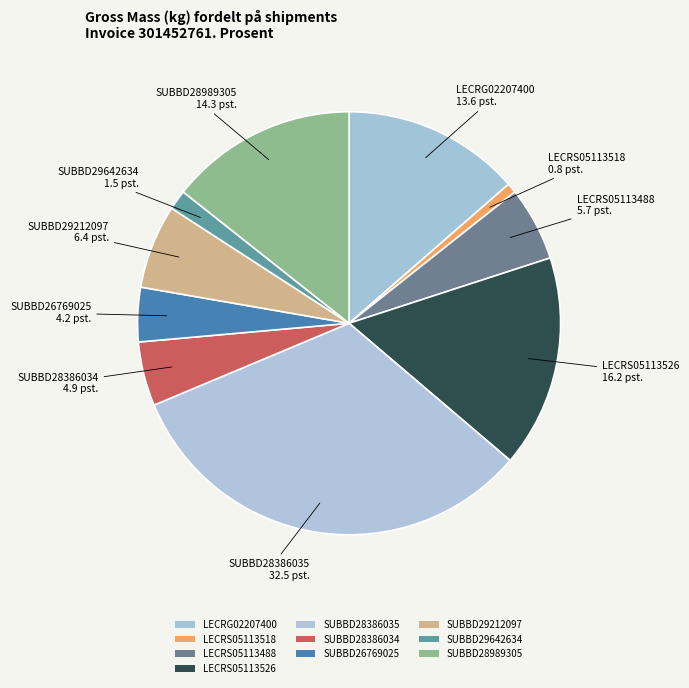

To the nearest percent, what is the difference between the largest and smallest slice percentages?

32%